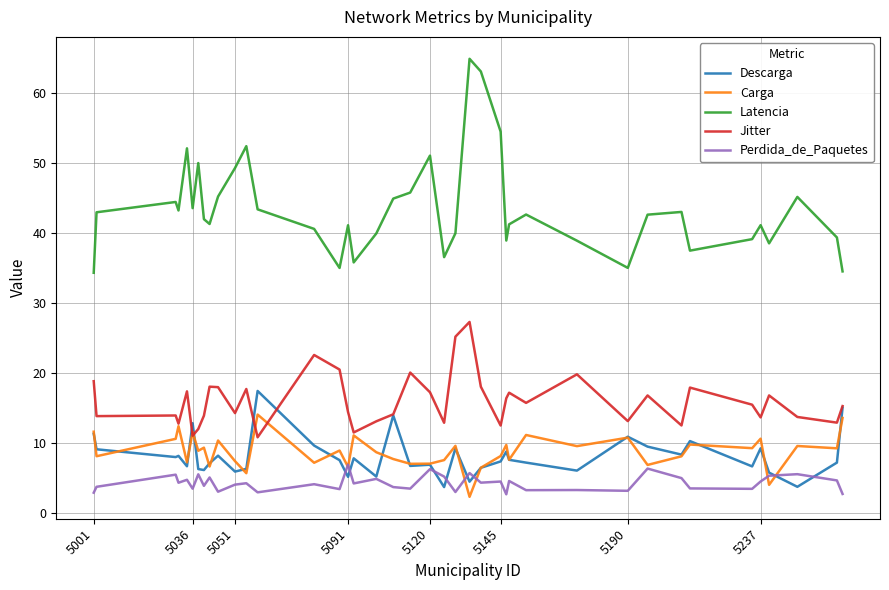

Which series ends up on top after the final intersection of Carga and Descarga?

Descarga